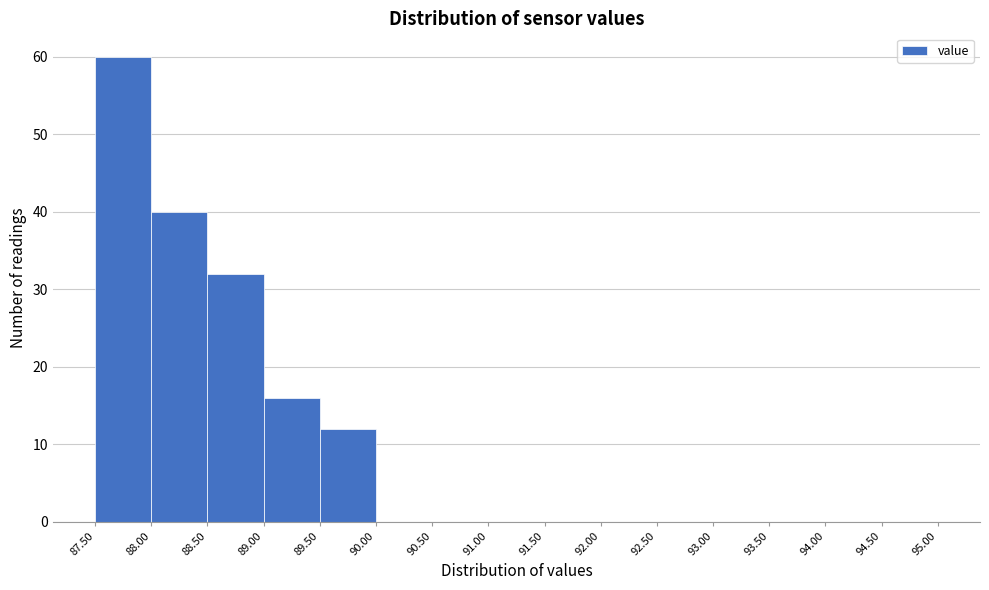

How tall is the bar that spans 89.50 to 90.00 on the x-axis? The values are not printed on the chart, so give them approximately, as read against the axis.

12